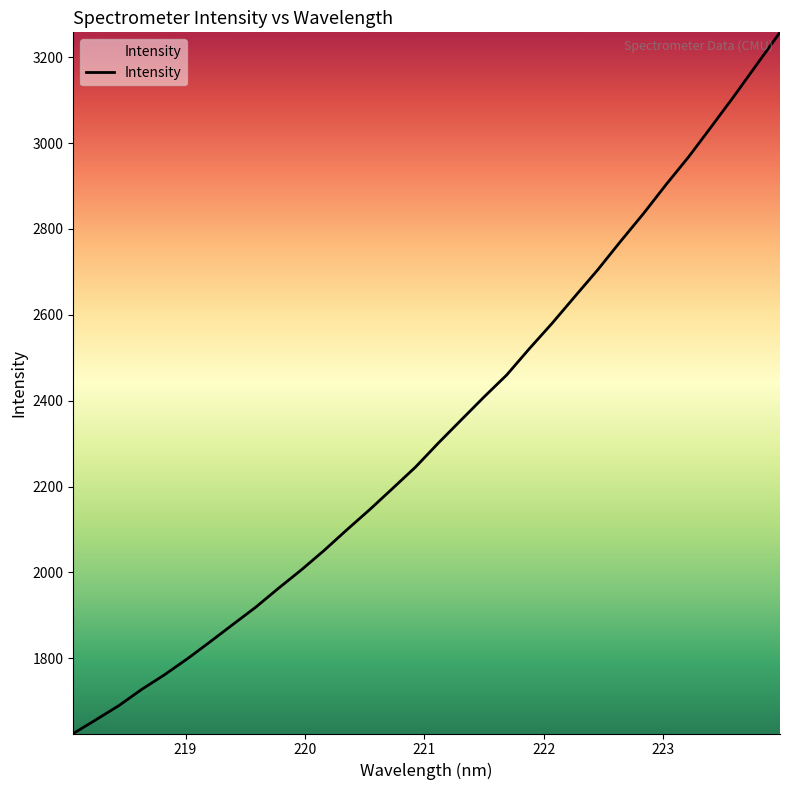

What is the sum of all values?

74650.3